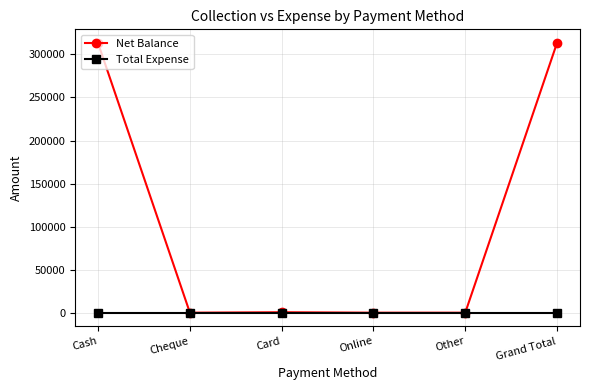

List the series in order of their peak value, lowest first.

Total Expense, Net Balance